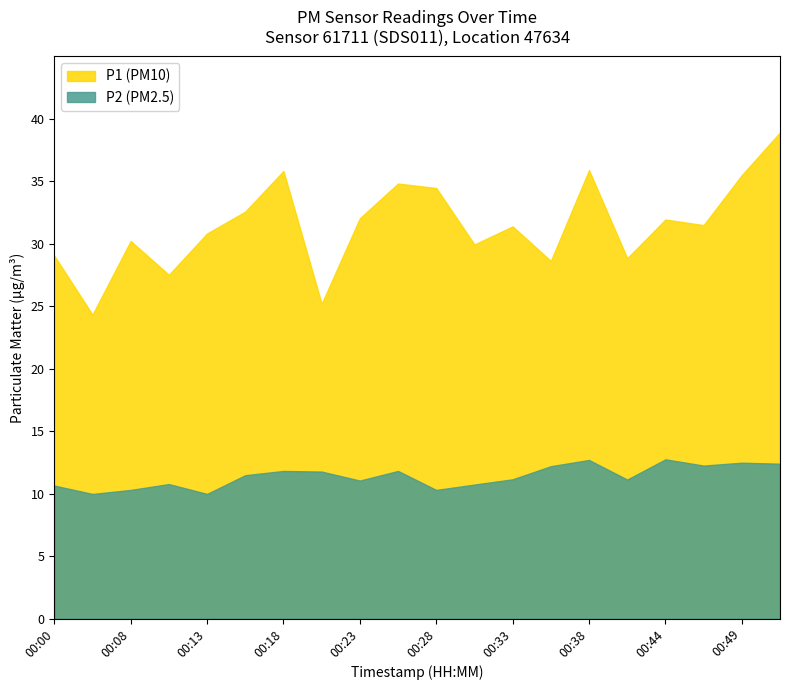

The value of P1 at 00:47 is 31.5. True or false?

True